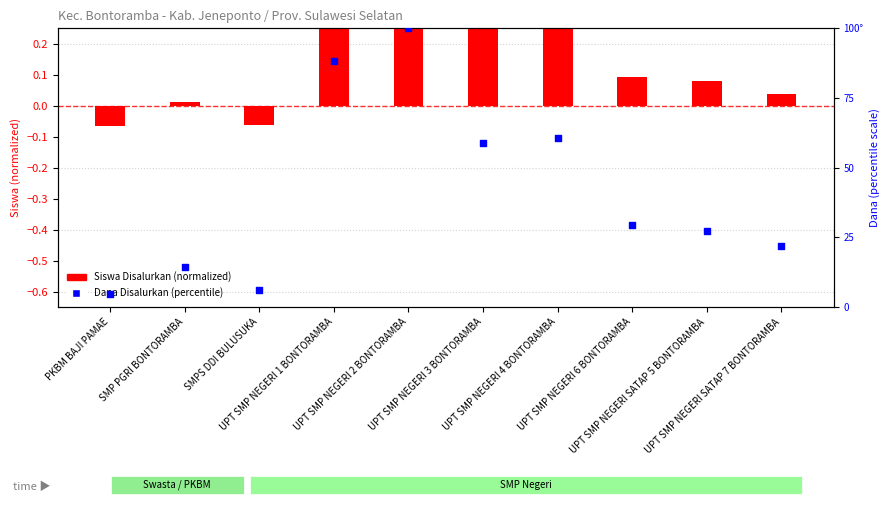

Which series has the largest total across all categories?

Dana Disalurkan (percentile)